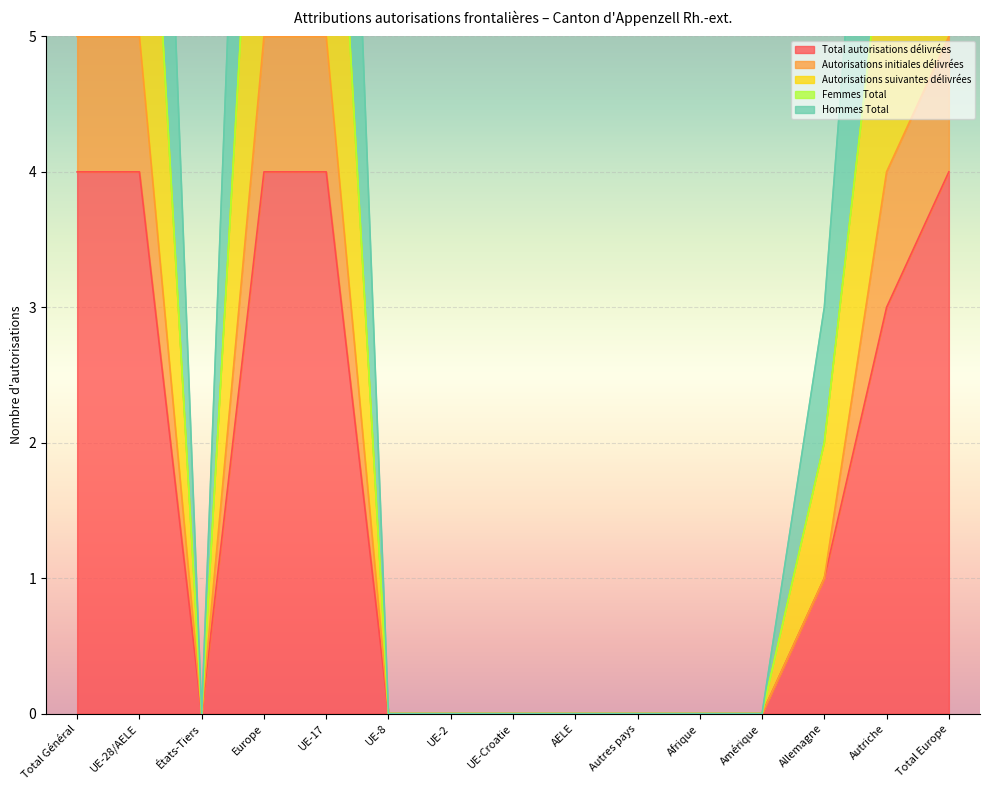

The Total autorisations délivrées series shows -2 at AELE. True or false?

False